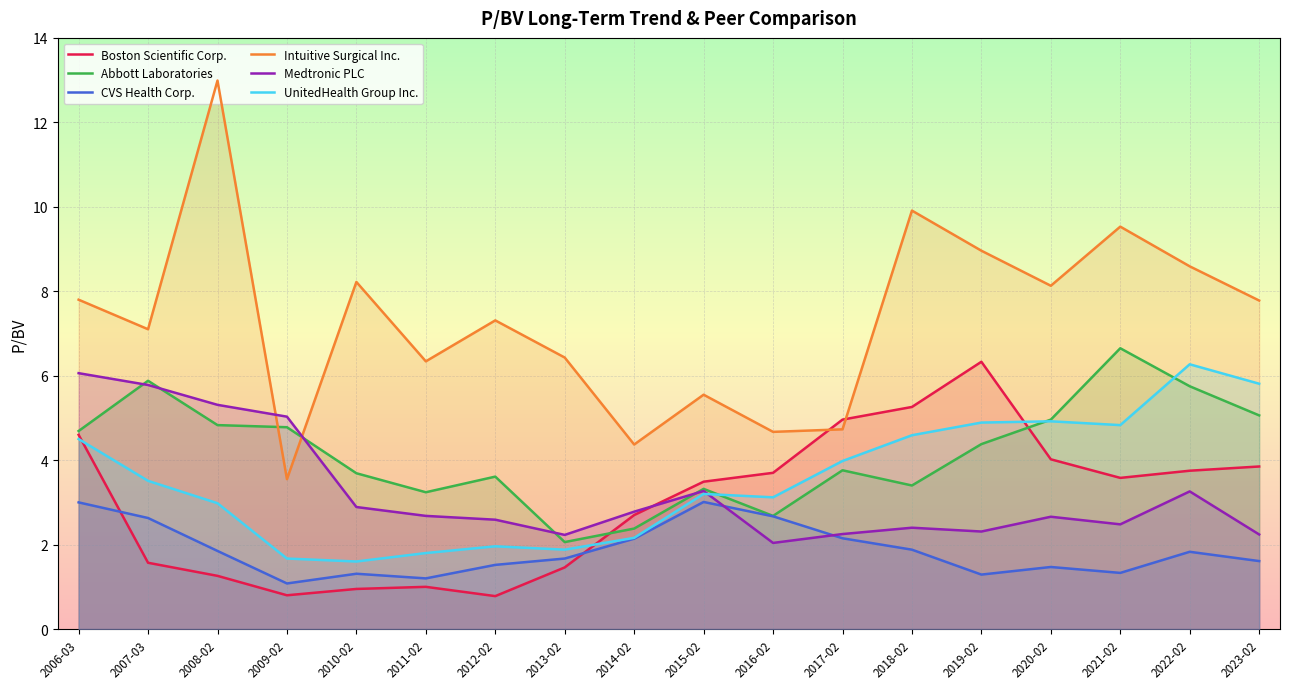

True or false: Intuitive Surgical Inc. and UnitedHealth Group Inc. cross at least once.

False